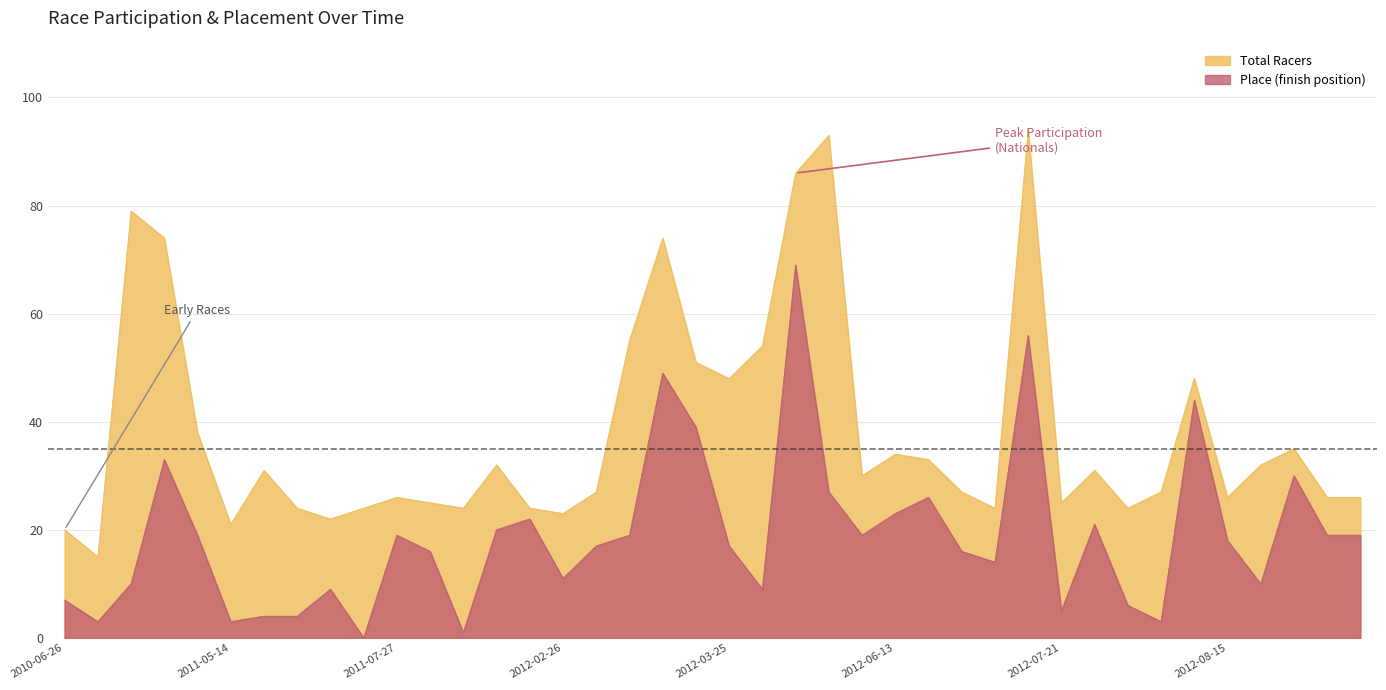

What is the maximum value for Place?

69